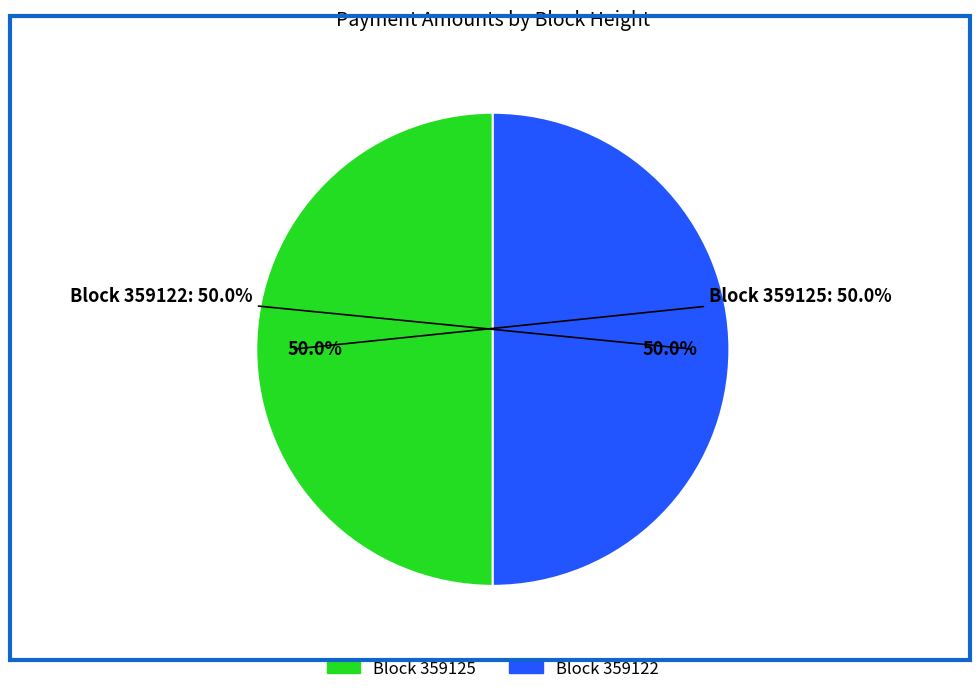

Do 359125 and 359122 together represent more than half of the pie?

Yes